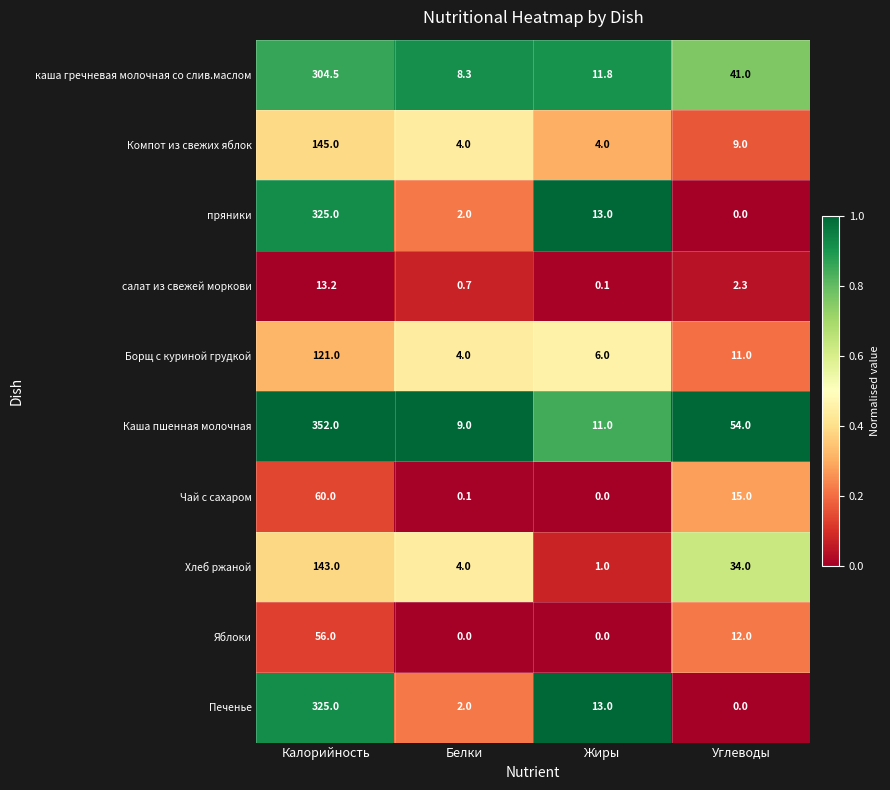

At which label does Каша пшенная молочная reach its peak?

Калорийность